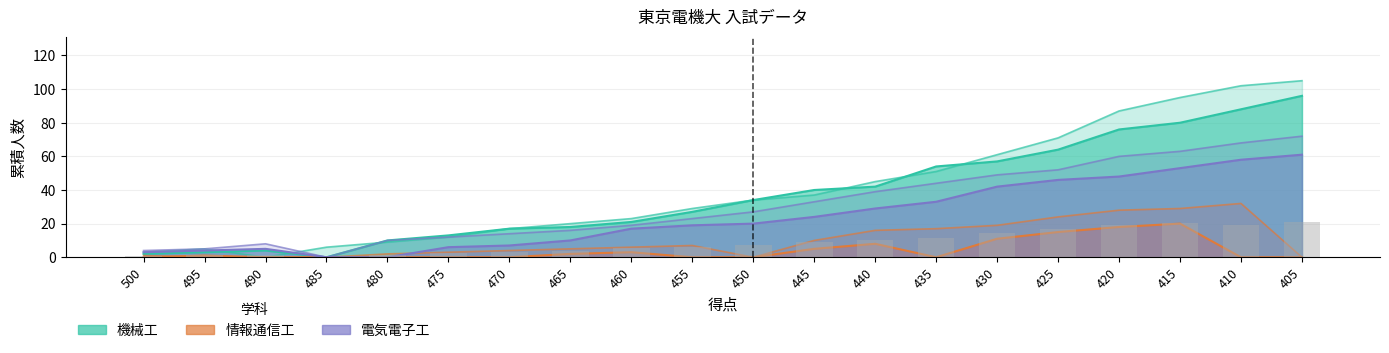

Reading left to right, what are all the values shown in this chart?

0.7	1.1	1.2	0.0	1.3	2.5	3.2	4.0	5.5	6.1	7.2	9.2	10.5	11.6	14.7	16.7	18.9	20.4	19.5	20.9